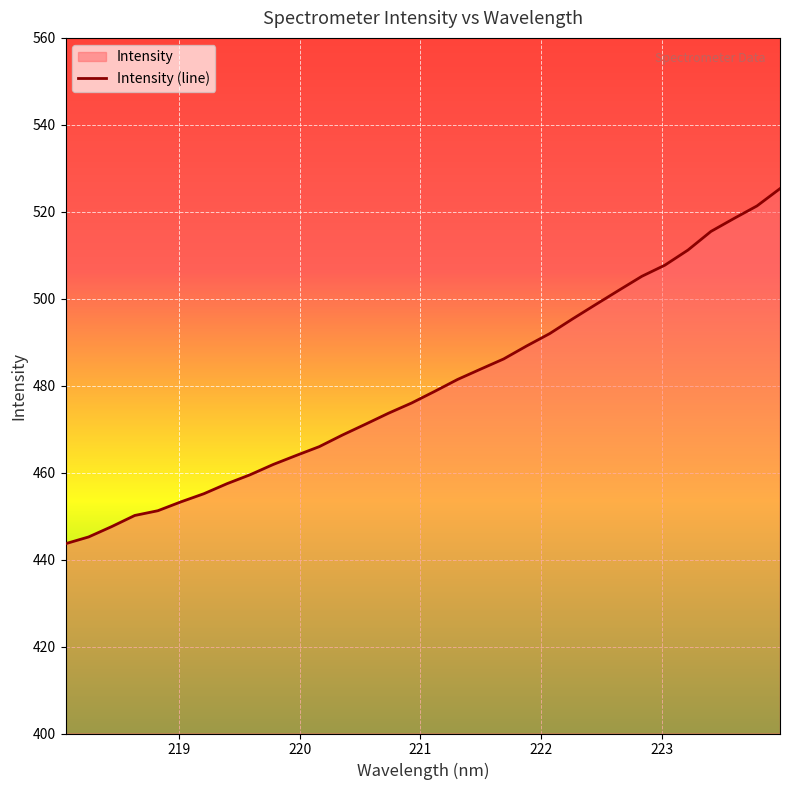

Rank the categories by value from lowest to highest.

218.0596, 218.2508, 218.442, 218.6332, 218.8244, 219.0156, 219.2067, 219.3979, 219.589, 219.7801, 219.9712, 220.1623, 220.3533, 220.5444, 220.7354, 220.9264, 221.1174, 221.3083, 221.4993, 221.6902, 221.8812, 222.0721, 222.263, 222.4538, 222.6447, 222.8355, 223.0264, 223.2172, 223.408, 223.5987, 223.7895, 223.9802